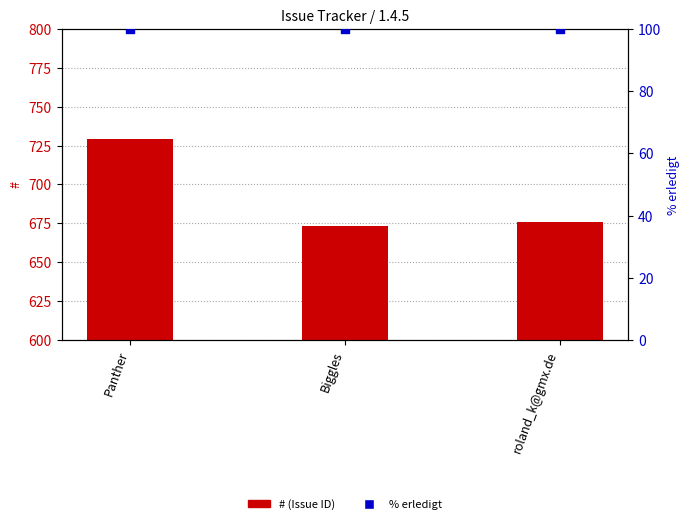

Which series has the largest Y range (max minus min)?

#